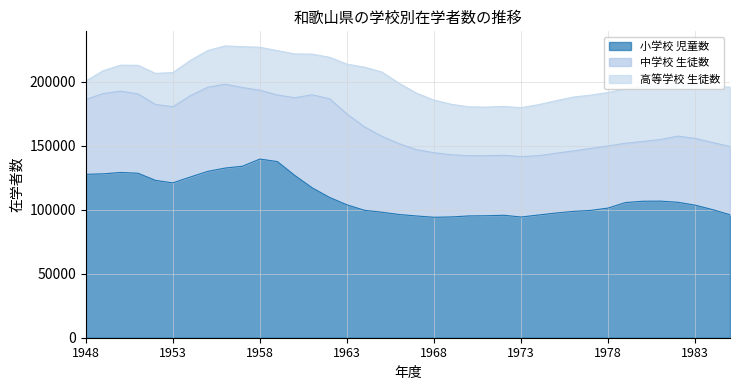

How many interior local valleys does the 高等学校 生徒数 series have?

4